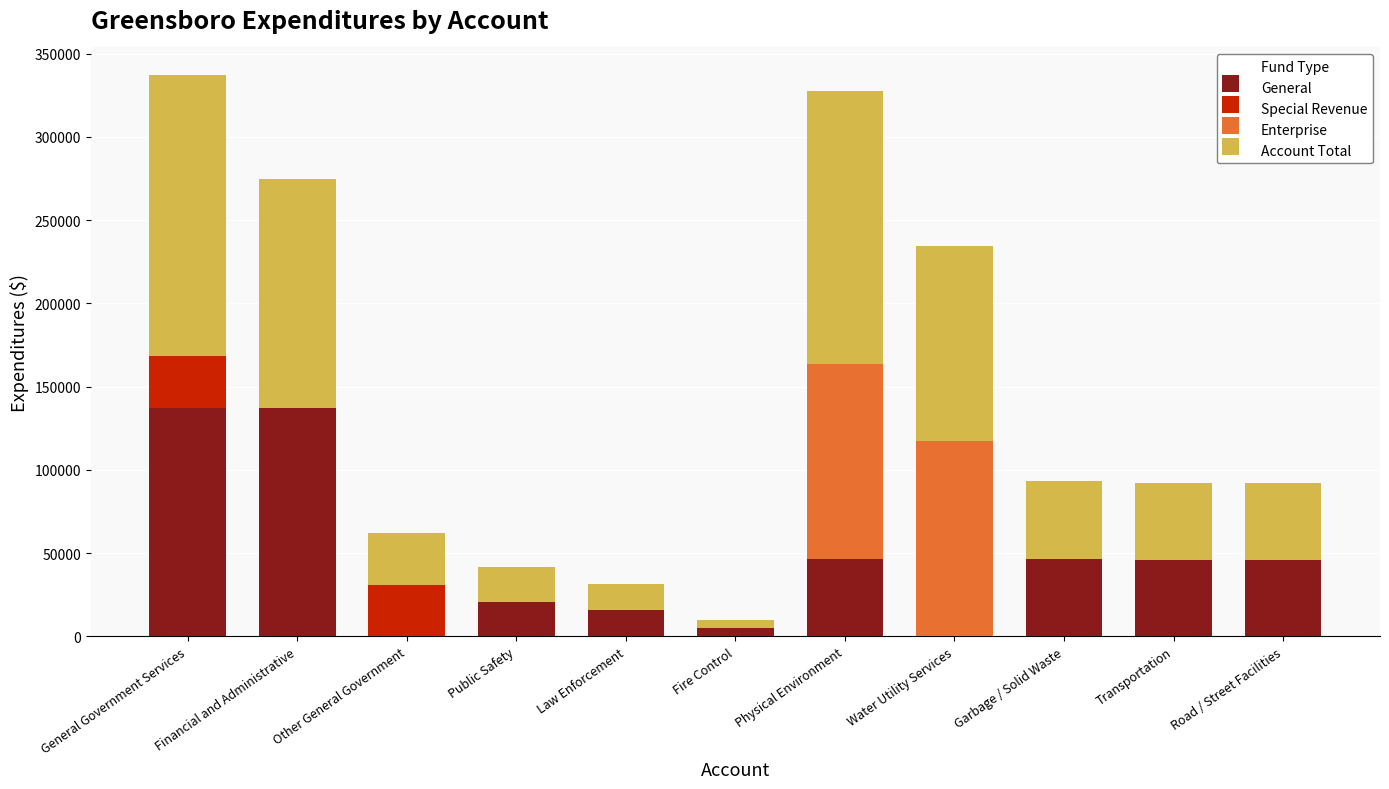

What is the highest value of the General series?

137326